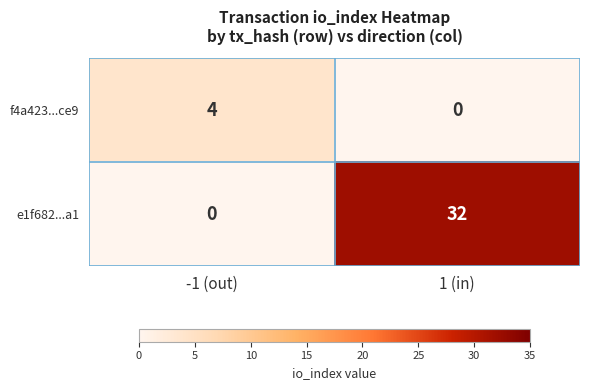

Which label corresponds to the largest value in the chart?

1 (in)